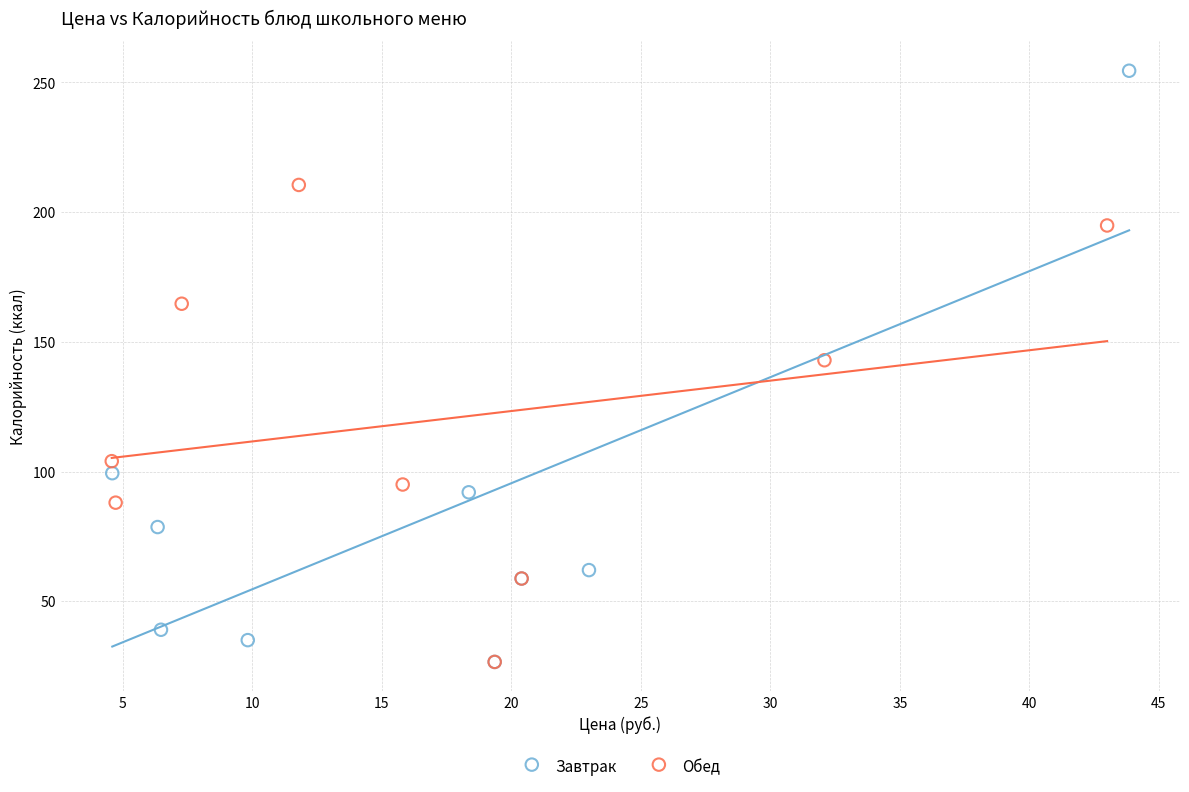

Which series has the widest spread of Y values?

Завтрак